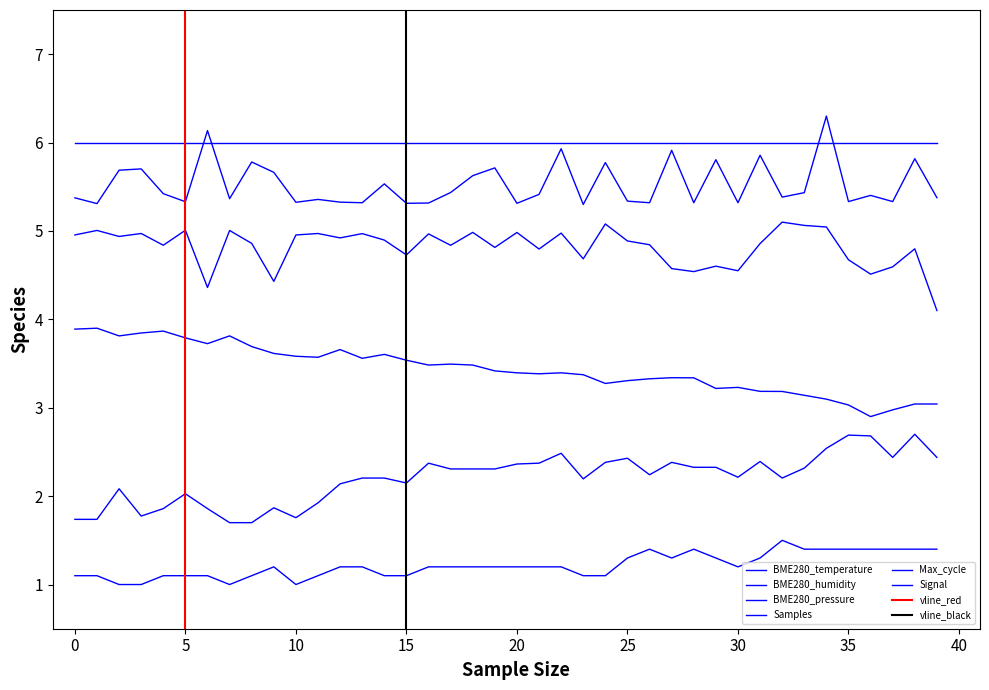

At how many categories does at least one series exceed 1?

40